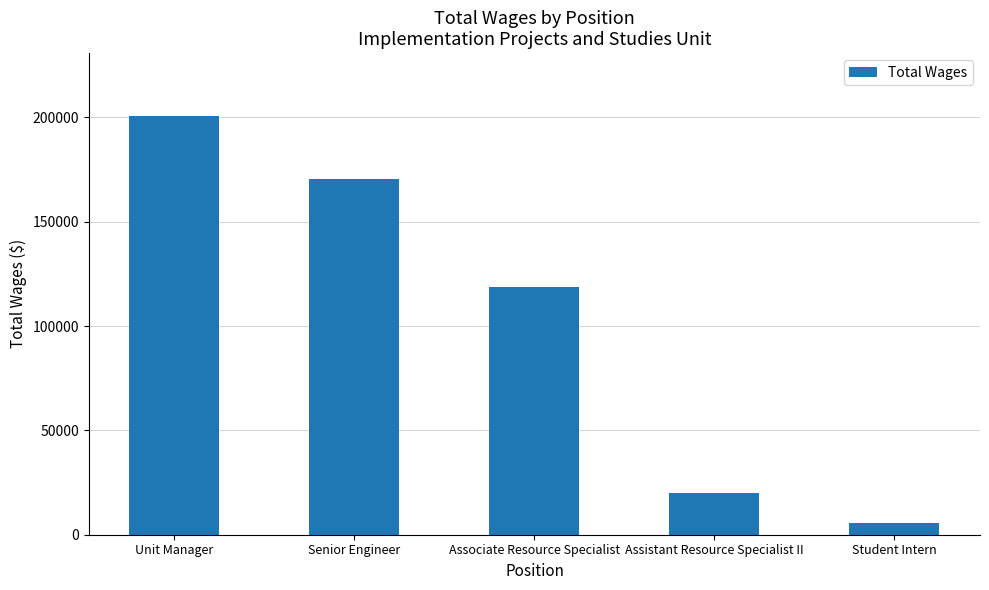

The chart shows a value of 118532 at Associate Resource Specialist. True or false?

True